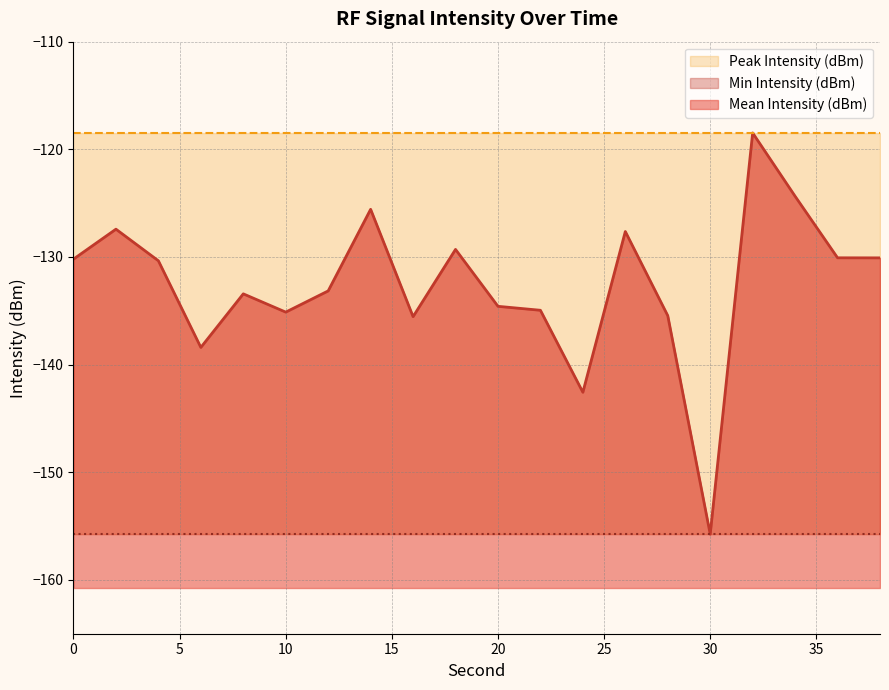

Which series has the largest total across all categories?

Peak Intensity (dBm)